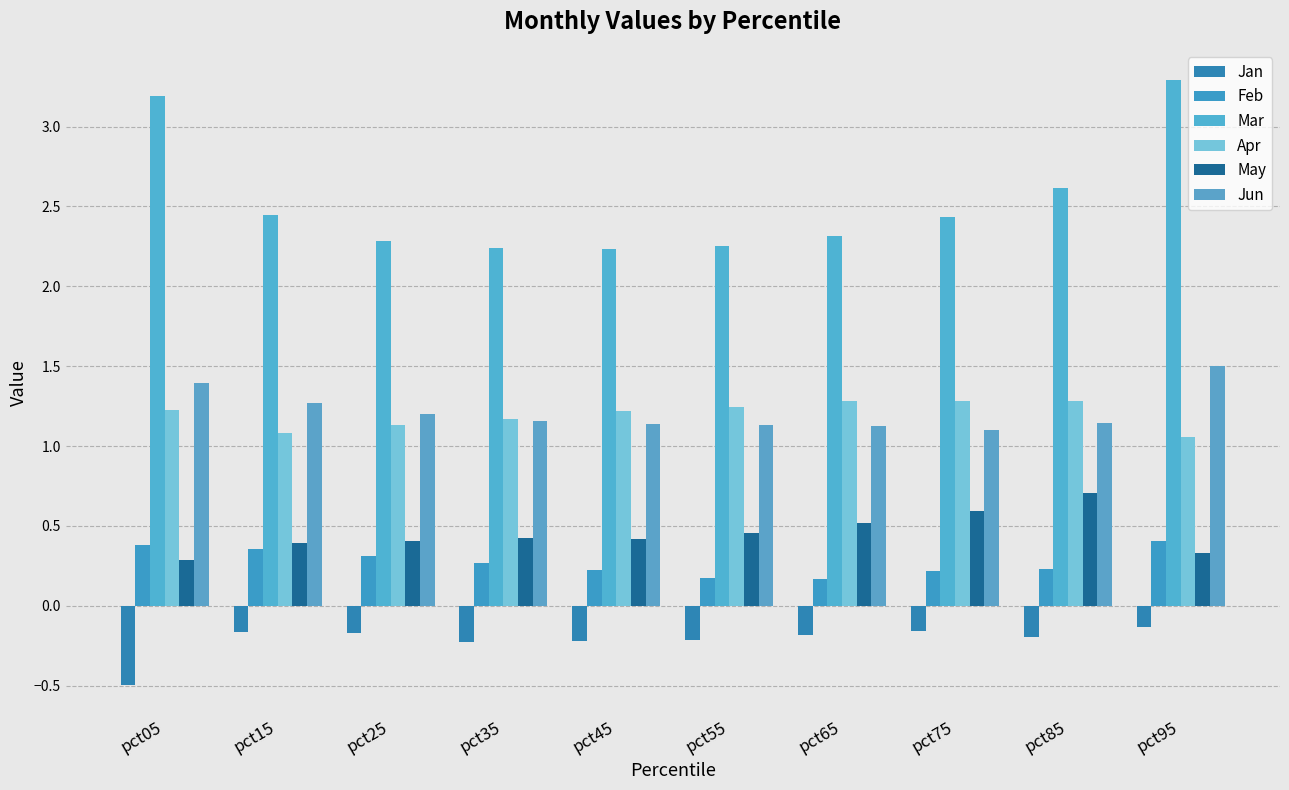

Between pct55 and pct75, which series saw the biggest shift?

Mar